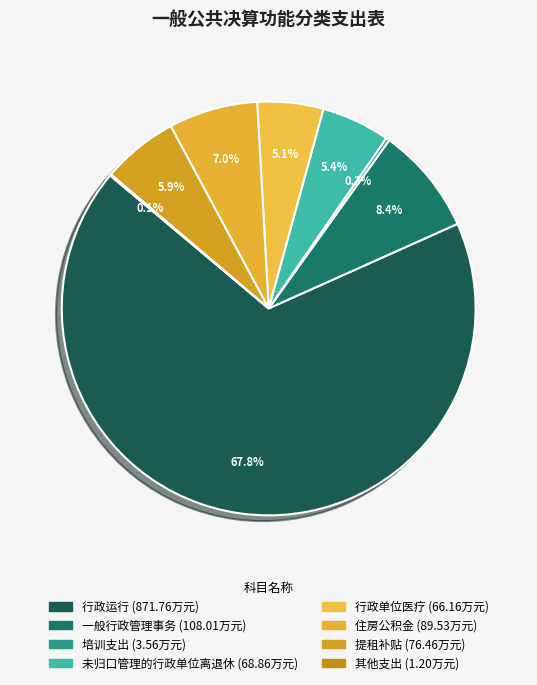

Combined, what portion of the pie is 住房公积金 and 行政运行?

74.8%